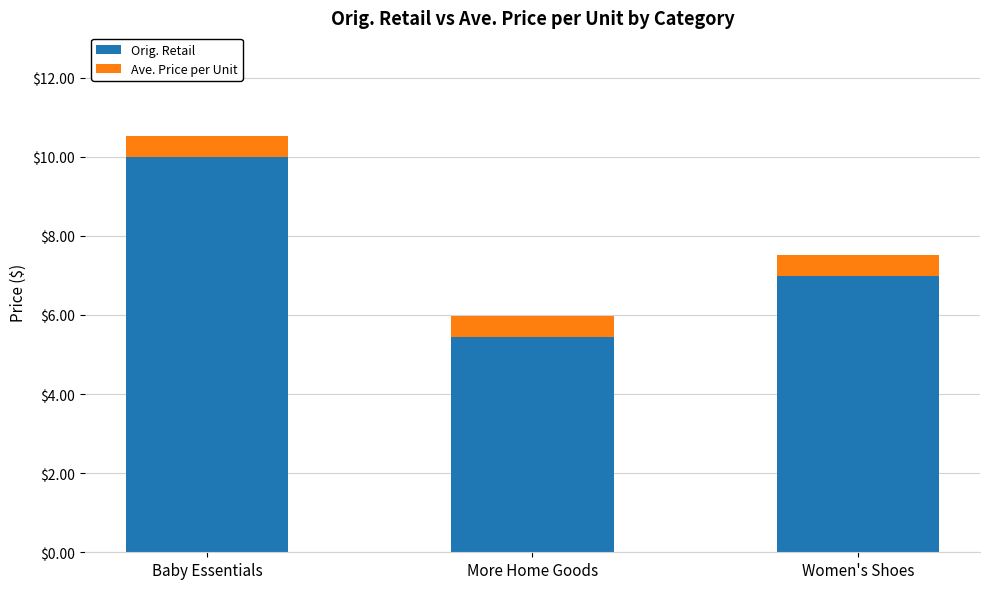

How many bars are there in total?

3